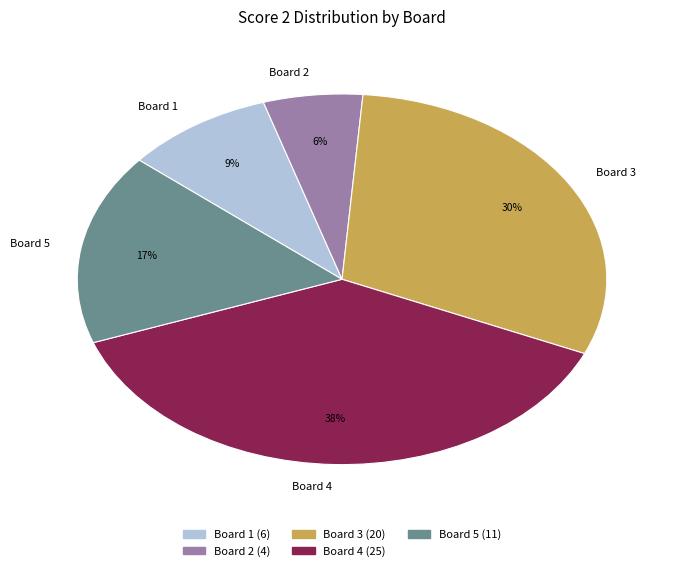

To the nearest percent, what is the combined percentage of Board 3 and Board 1?

39%